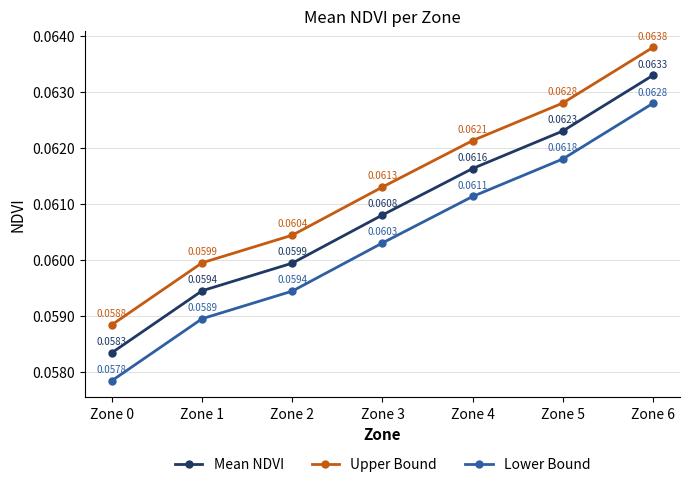

Is the value of Mean NDVI at Zone 0 greater than the value of Upper Bound at Zone 1?

No